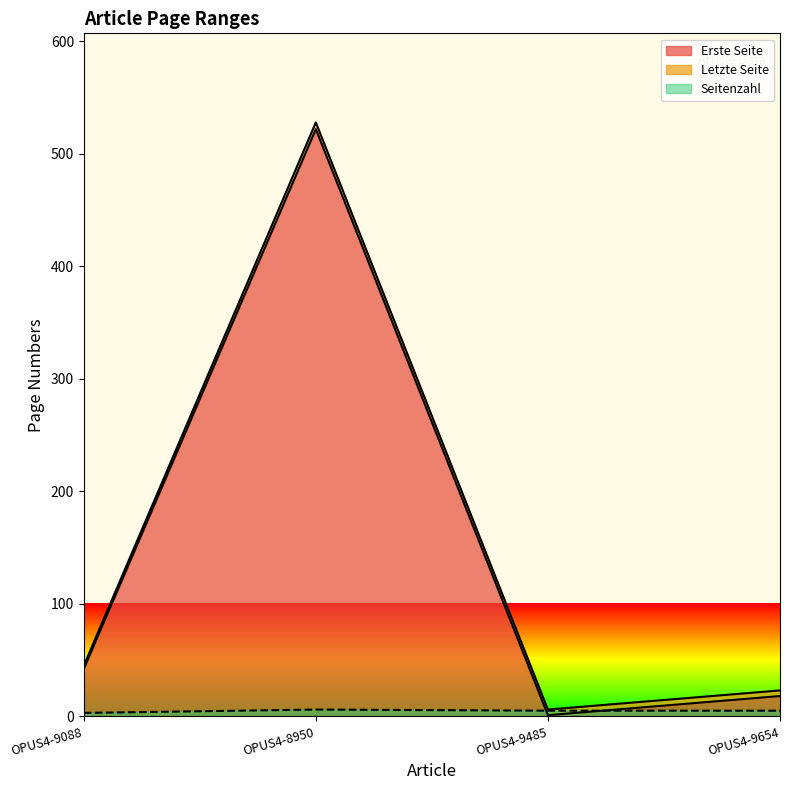

At how many categories does at least one series exceed 38?

2